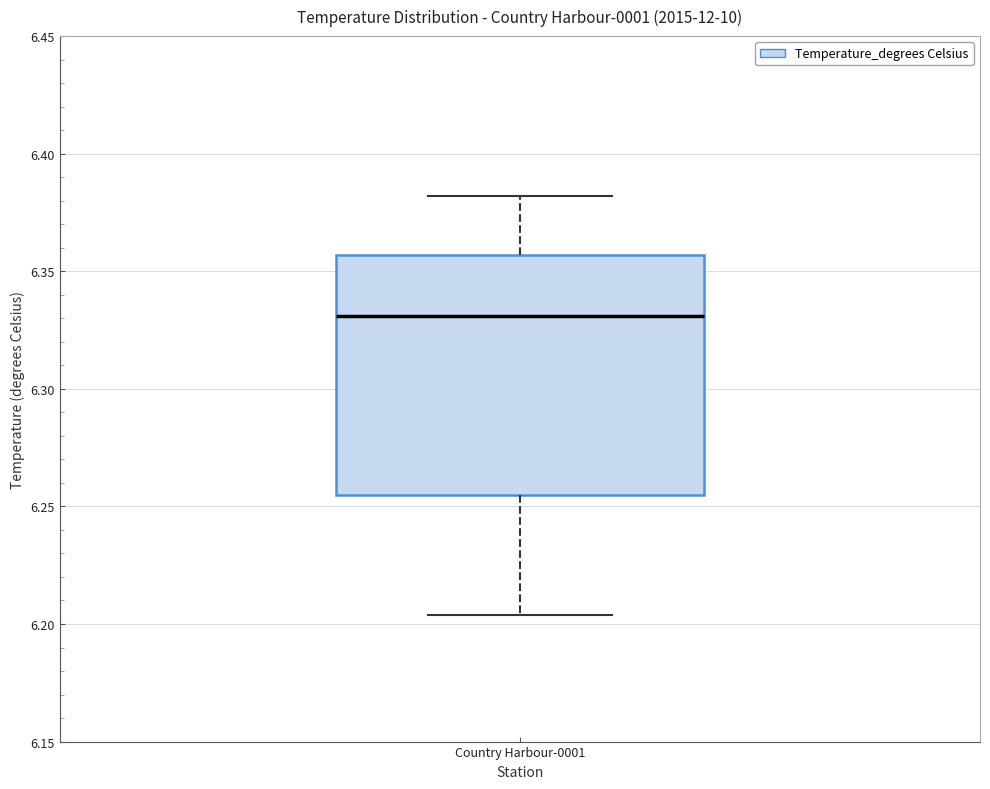

Where does the upper whisker of the box for Country Harbour-0001 end on the y-axis? The values are not printed on the chart, so give them approximately, as read against the axis.

6.380